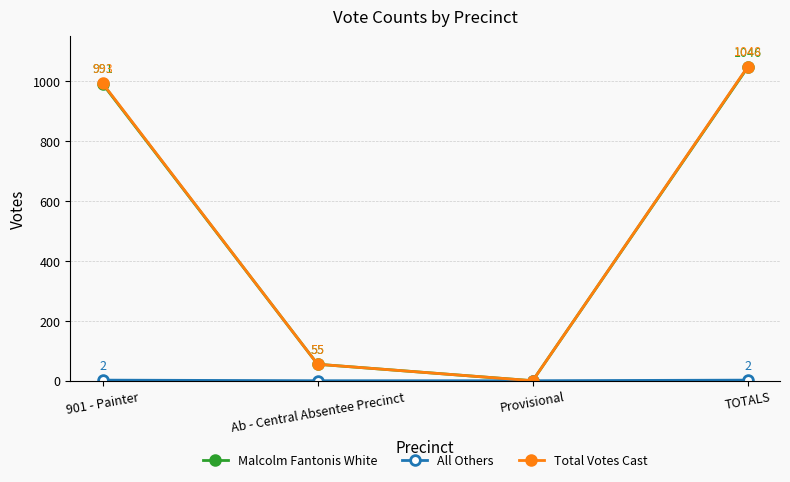

At which category does Total Votes Cast reach its first local valley?

Provisional